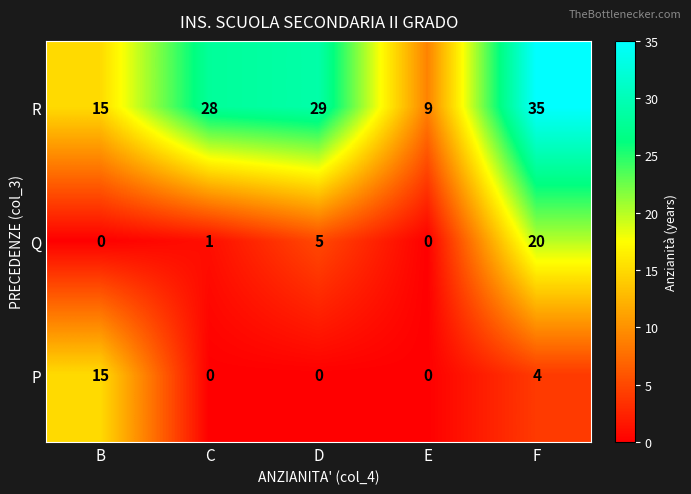

Which series has the largest range (max minus min)?

R